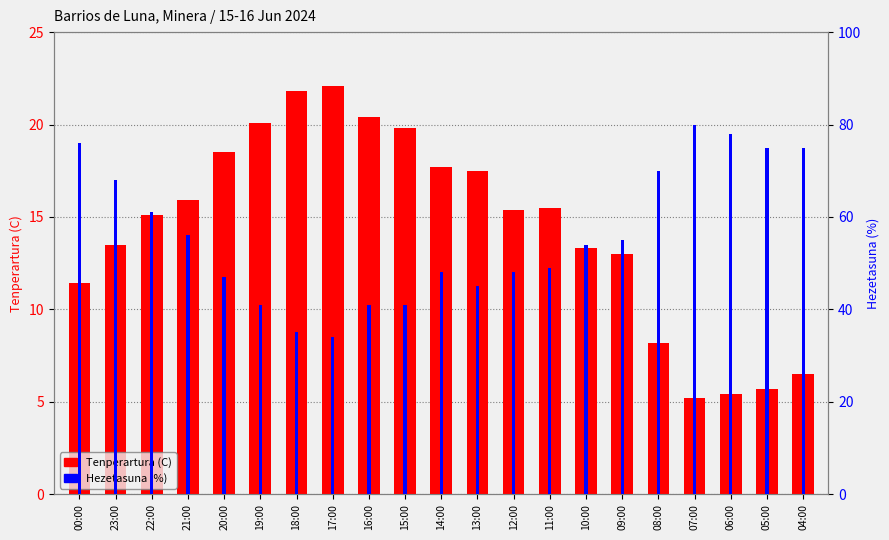

Reading left to right, list all the values displayed in this chart.

Tenperartura (C): 11.4	13.5	15.1	15.9	18.5	20.1	21.8	22.1	20.4	19.8	17.7	17.5	15.4	15.5	13.3	13.0	8.2	5.2	5.4	5.7	6.5
Hezetasuna (%): 76.0	68.0	61.0	56.0	47.0	41.0	35.0	34.0	41.0	41.0	48.0	45.0	48.0	49.0	54.0	55.0	70.0	80.0	78.0	75.0	75.0